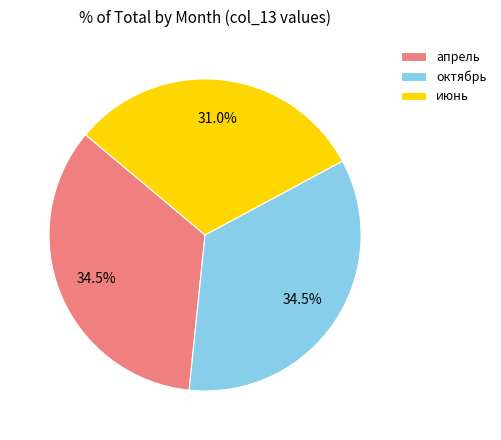

Does any single category account for the majority?

No